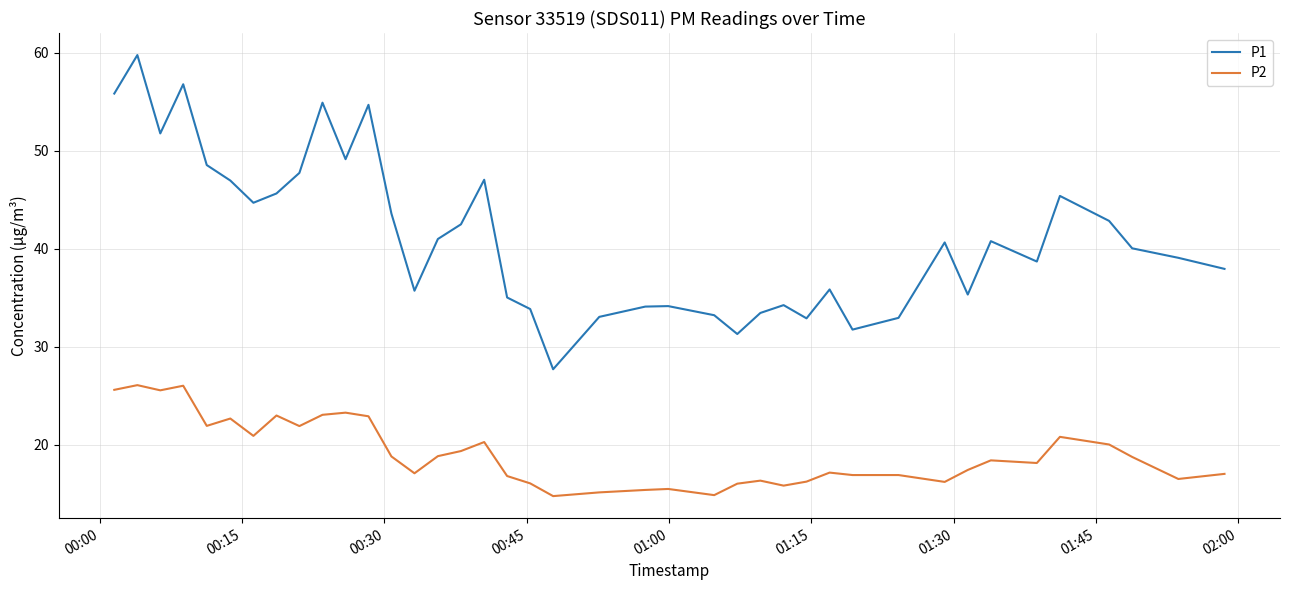

Rank the series by their average value, from lowest to highest.

P2, P1